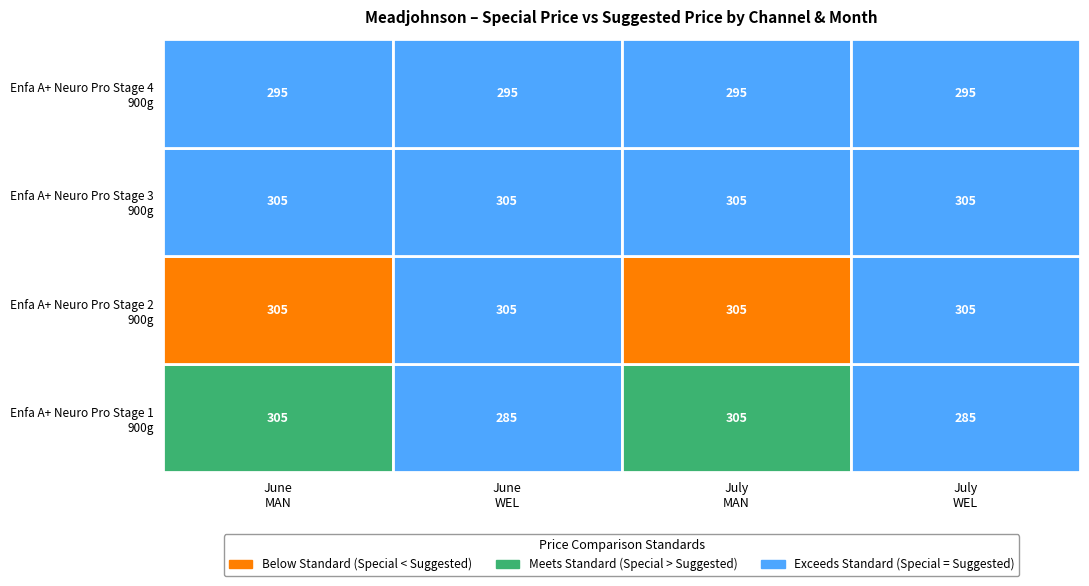

Is it true that Enfa A+ Neuro Pro Stage 4 900g equals 104 at 20?

False